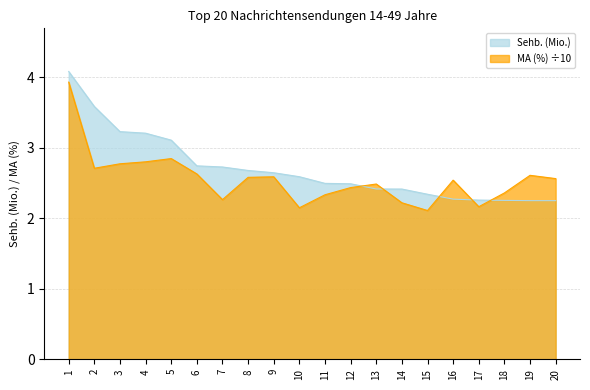

At which category does MA (%) reach its first local peak?

5